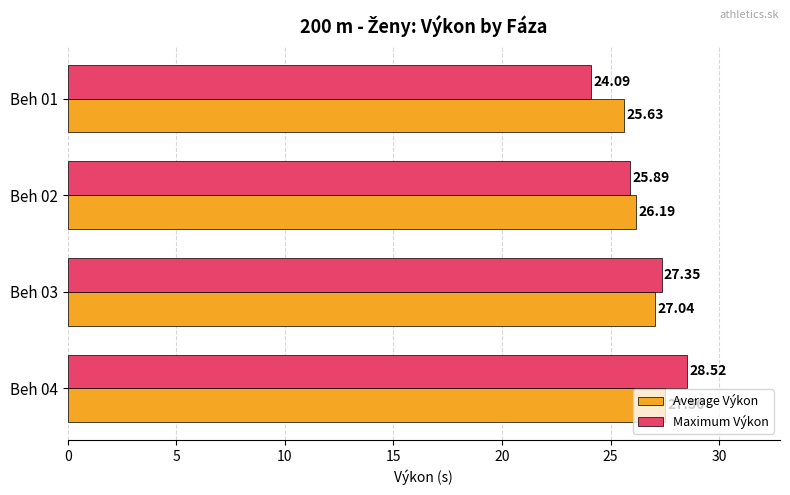

What is the difference between the maximum and second lowest values in the Average Výkon series?

1.3